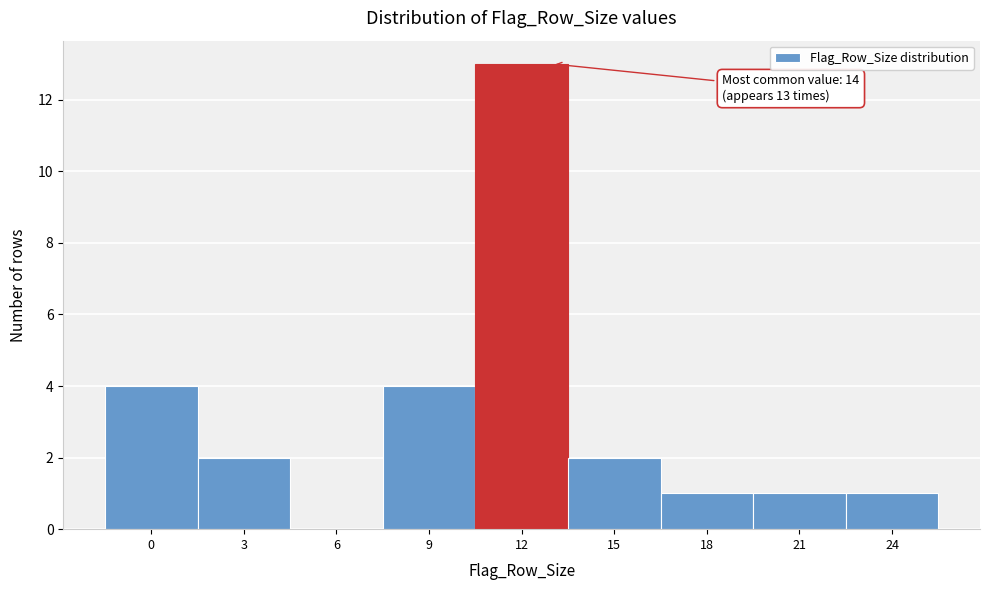

Reading left to right, what are all the values shown in this chart?

0=4	3=2	6=0	9=4	12=13	15=2	18=1	21=1	24=1